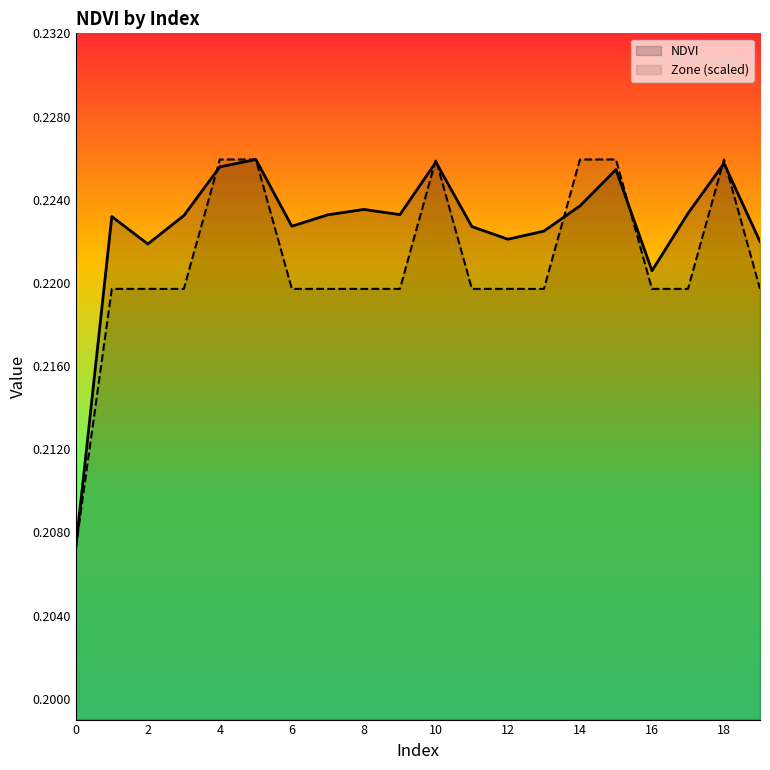

Which category has the highest value across all series?

5